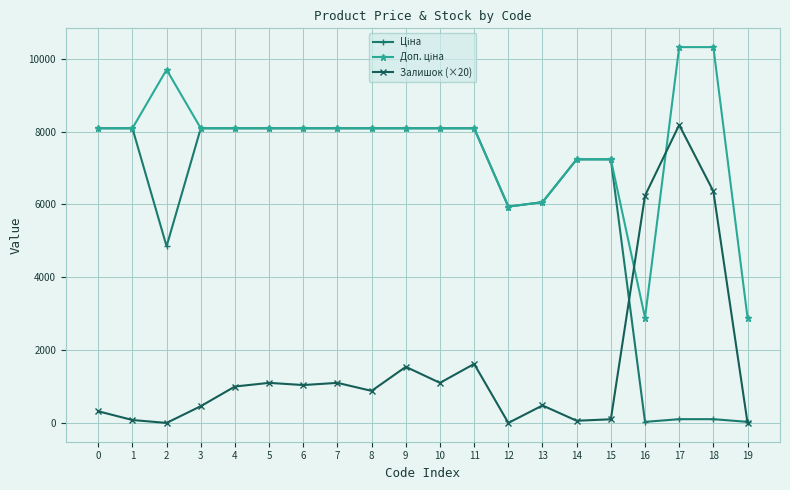

At which category is the sum across all series the highest?

17